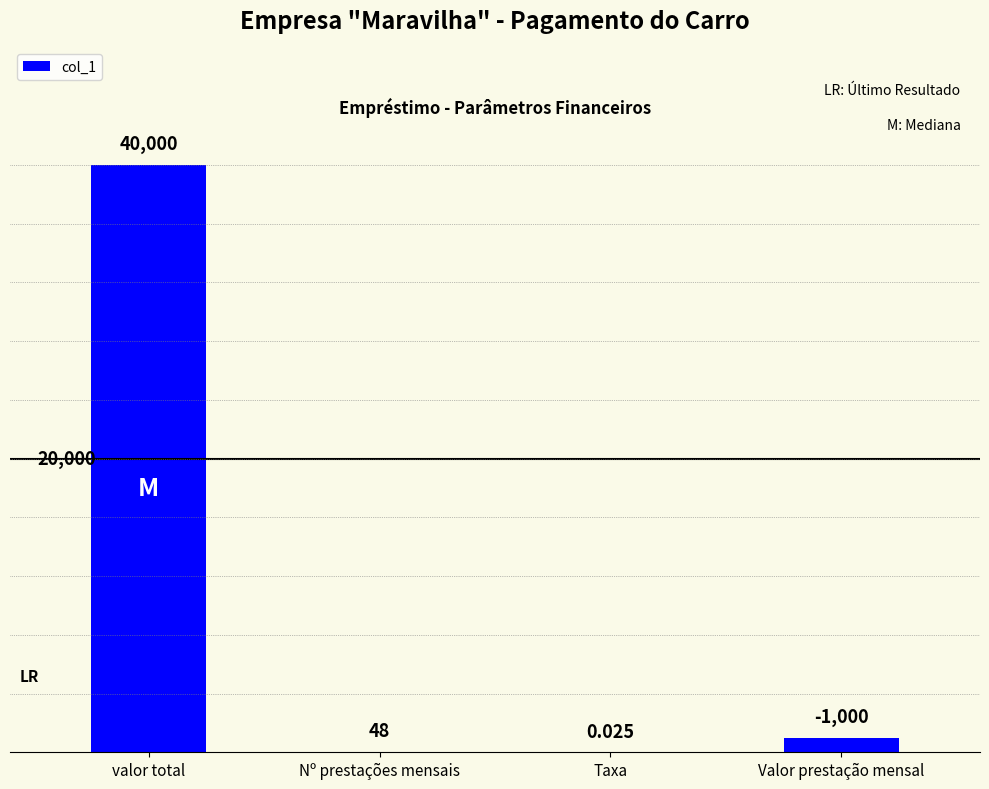

At which category does the chart reach its peak across all series?

valor total